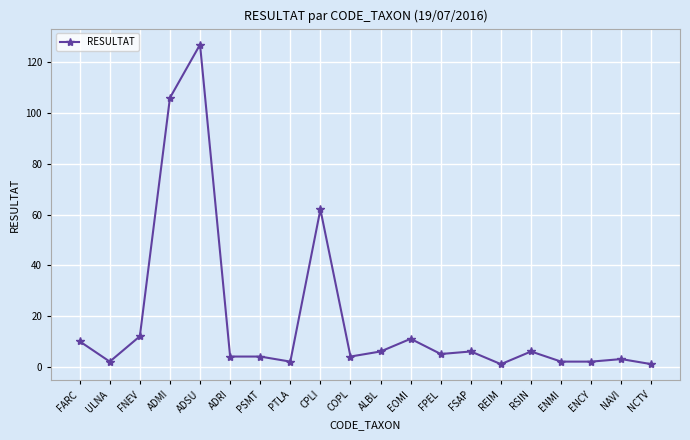

What is the label of the 16th point from the right?

ADSU